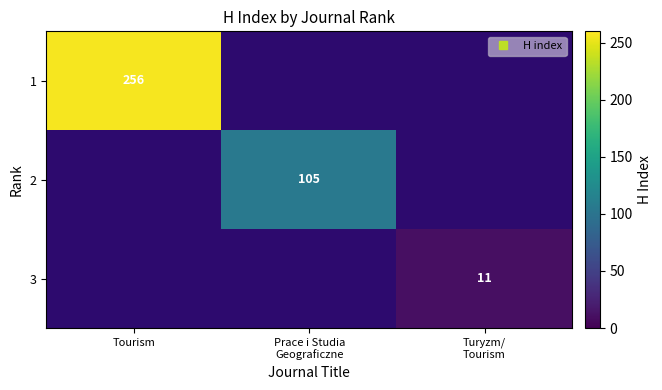

What is the minimum value shown in the chart?

11.0